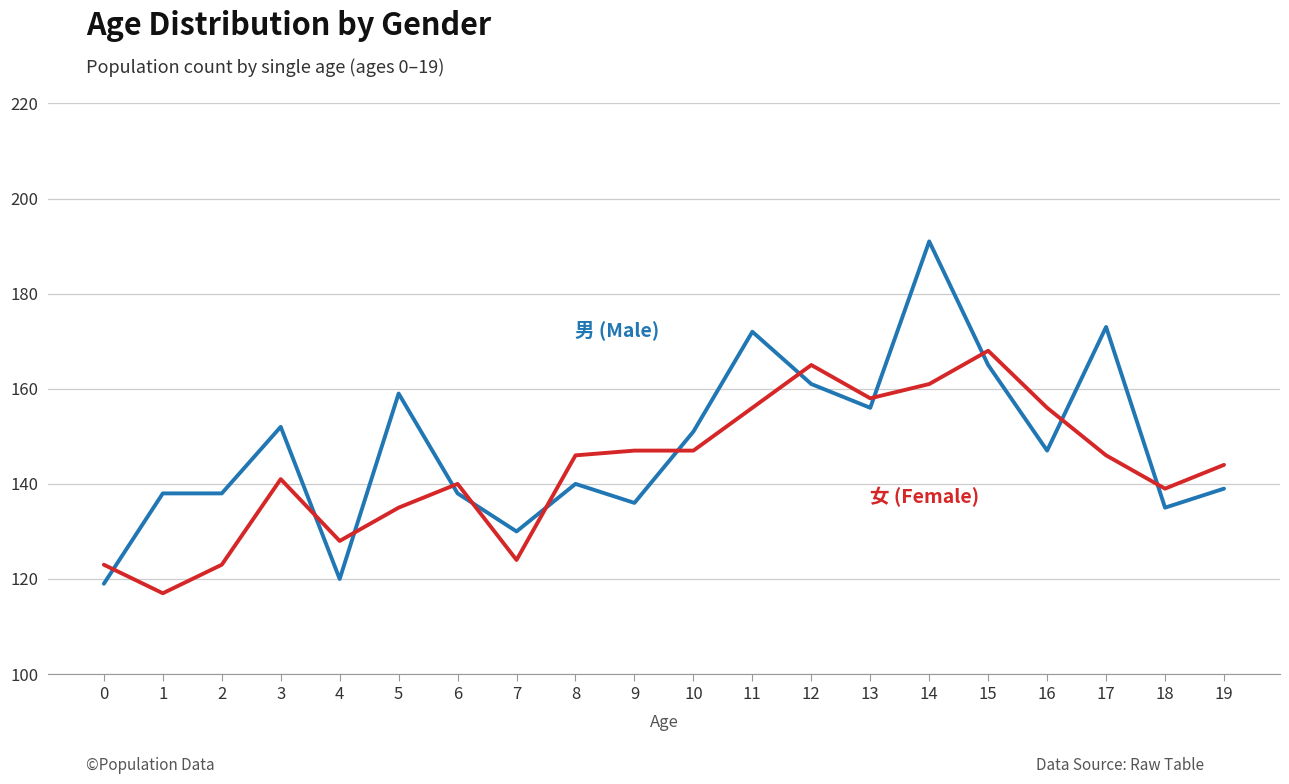

Which label corresponds to the largest value in the chart?

14